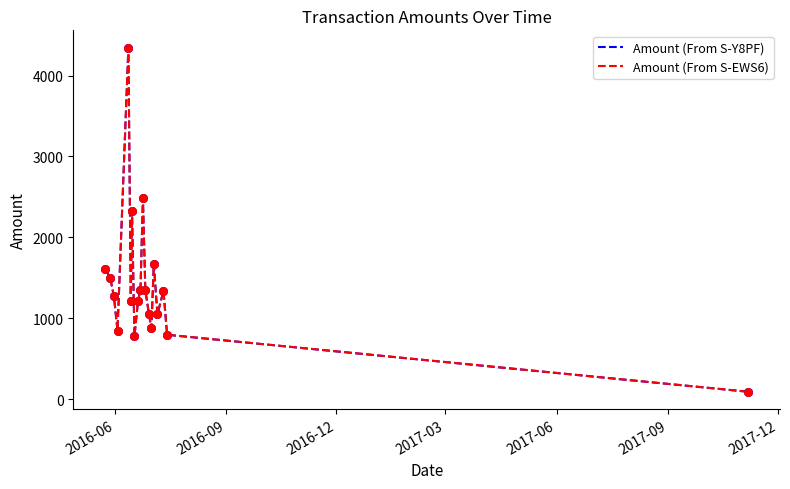

At how many categories does at least one series exceed 722?

18